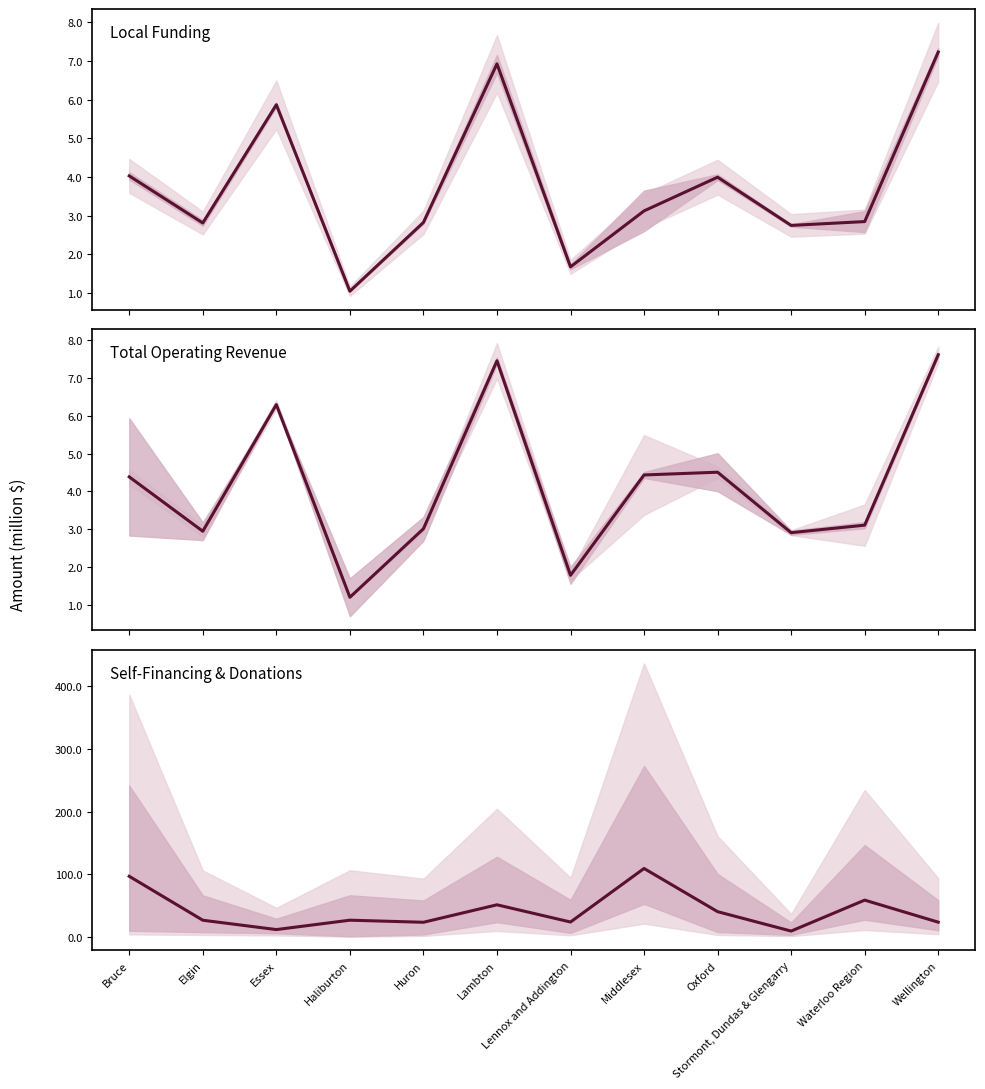

The Self-Financing & Donations series shows 26.5 at Elgin. True or false?

True